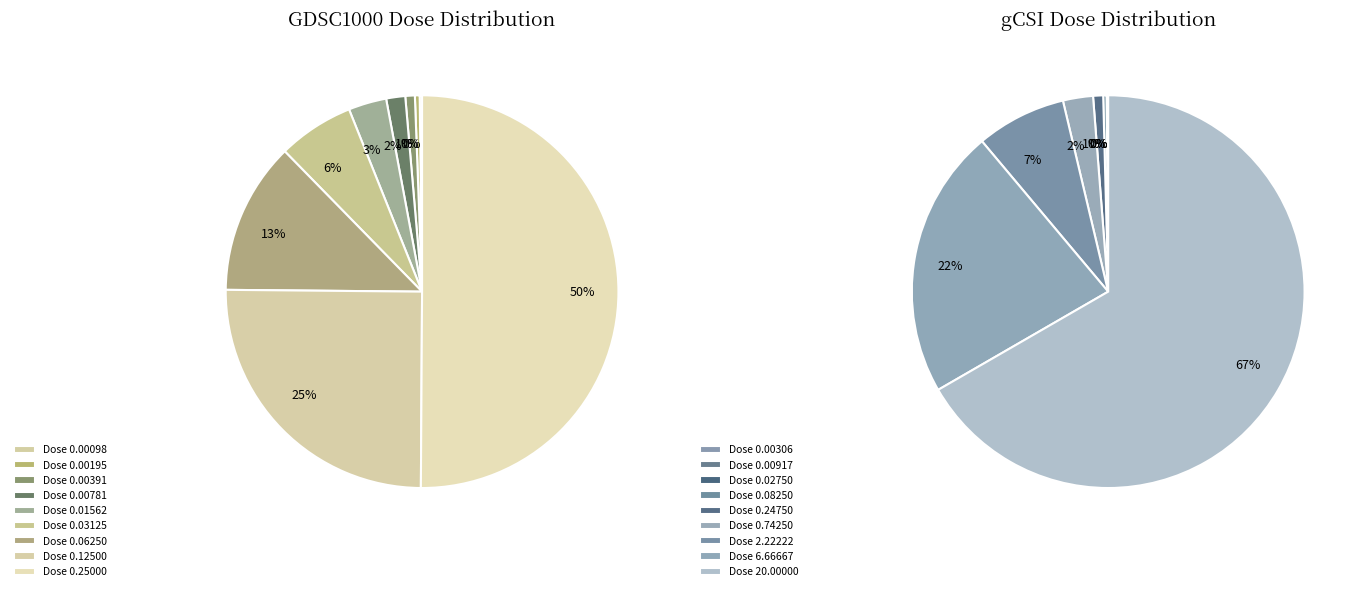

What percentage is the 5 slice, to the nearest percent?

6%